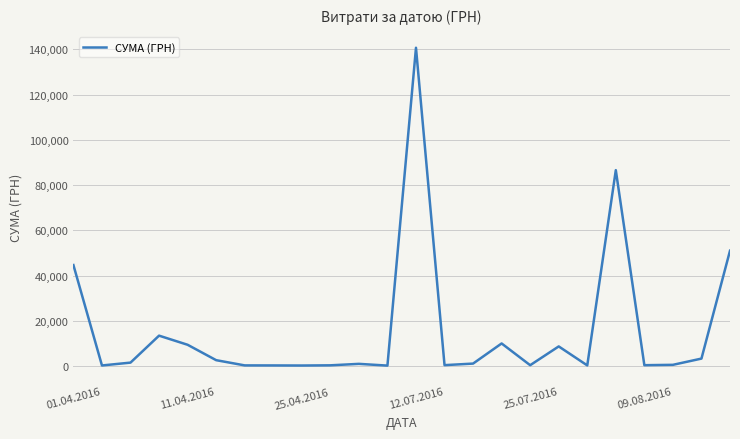

What is the minimum value shown in the chart?

180.0